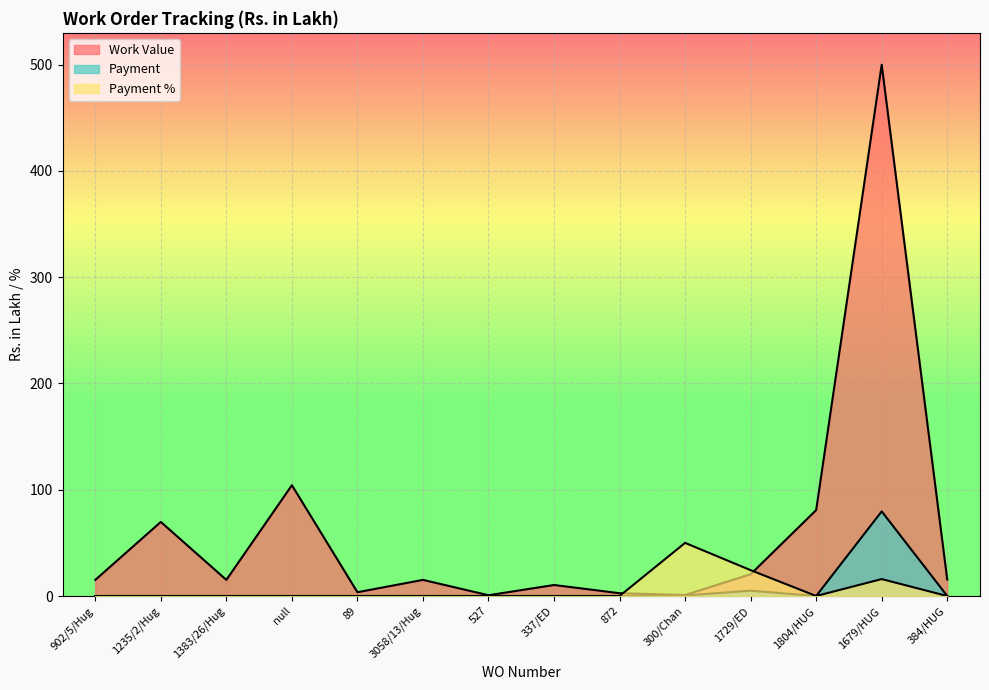

Is it true that Payment equals -43.6 at 1804/HUG?

False